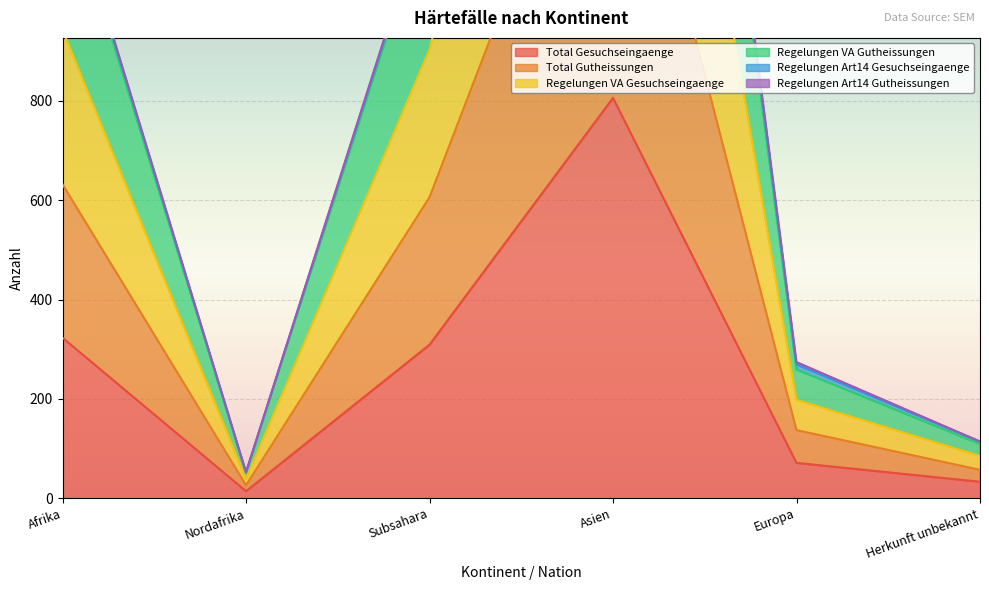

What is the average value of the Regelungen VA Gesuchseingaenge series?

752